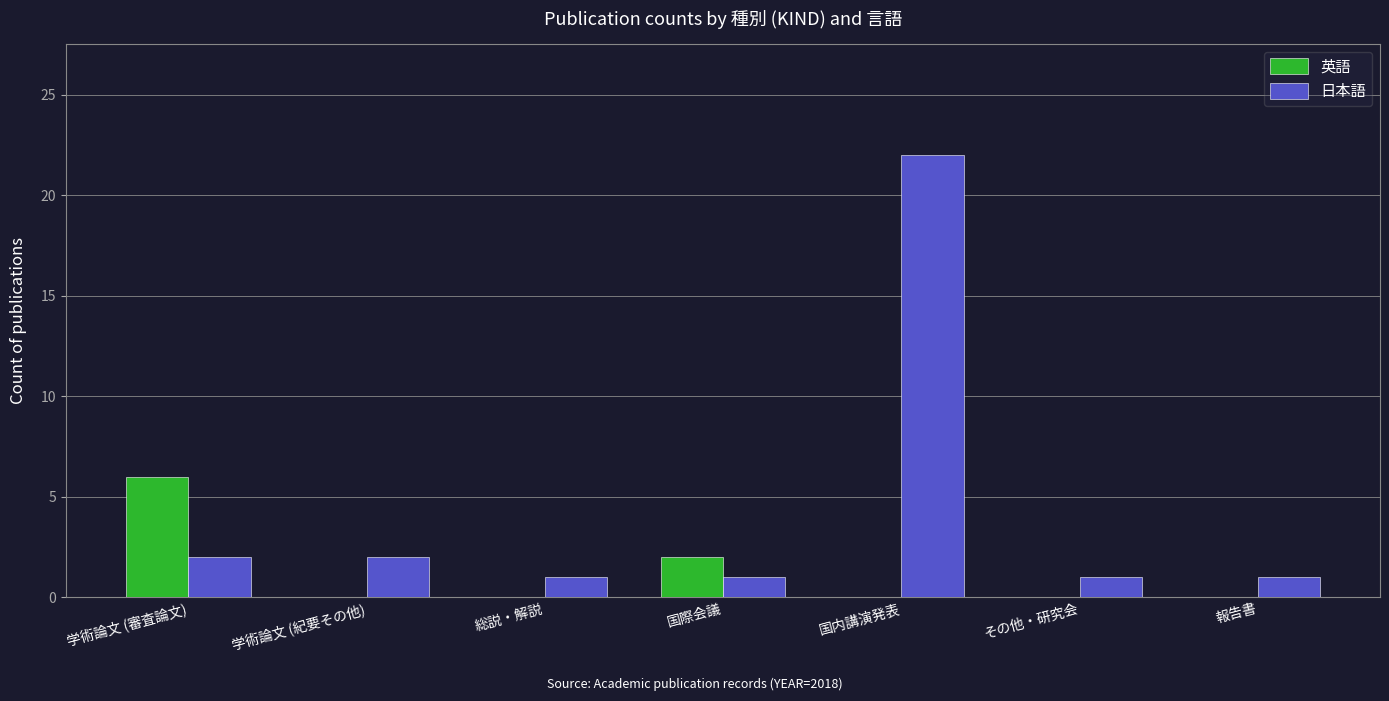

Count the 英語 values in the range 0 to 2.

6